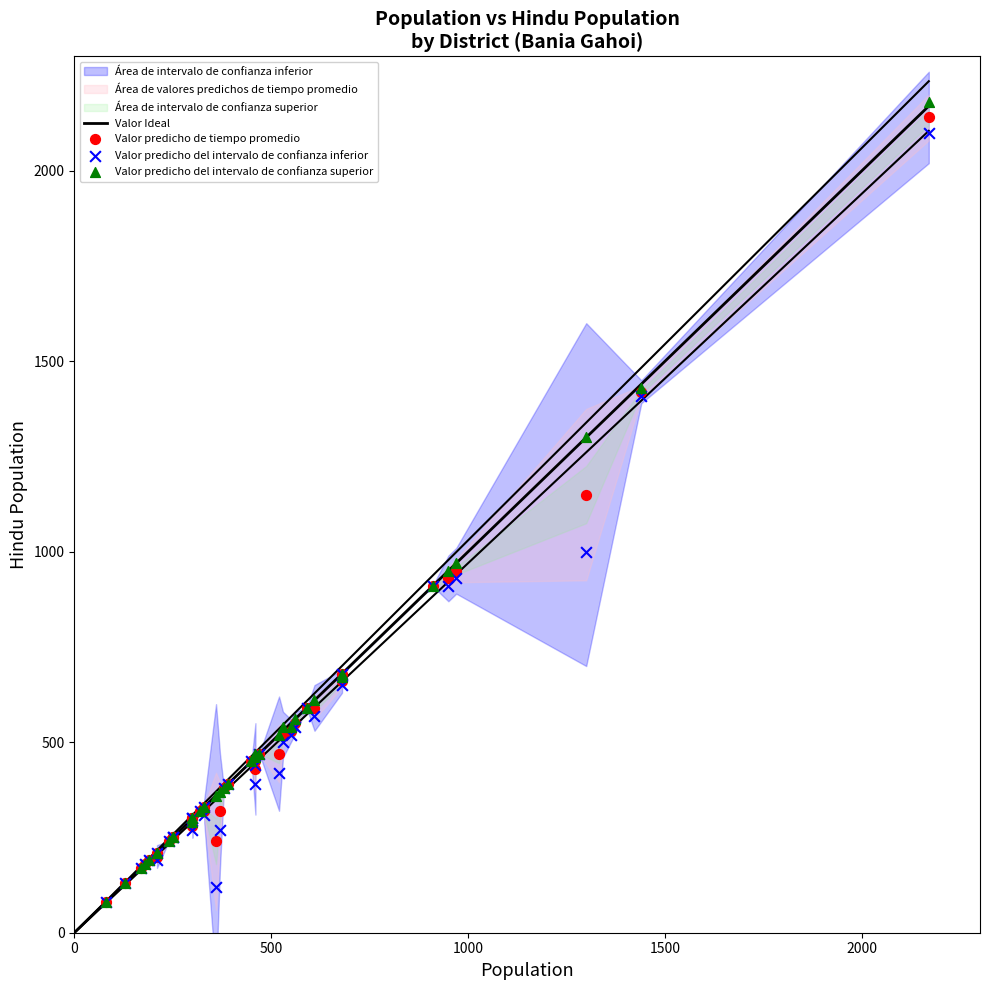

Which series has the largest Y range (max minus min)?

Valor predicho del intervalo de confianza superior